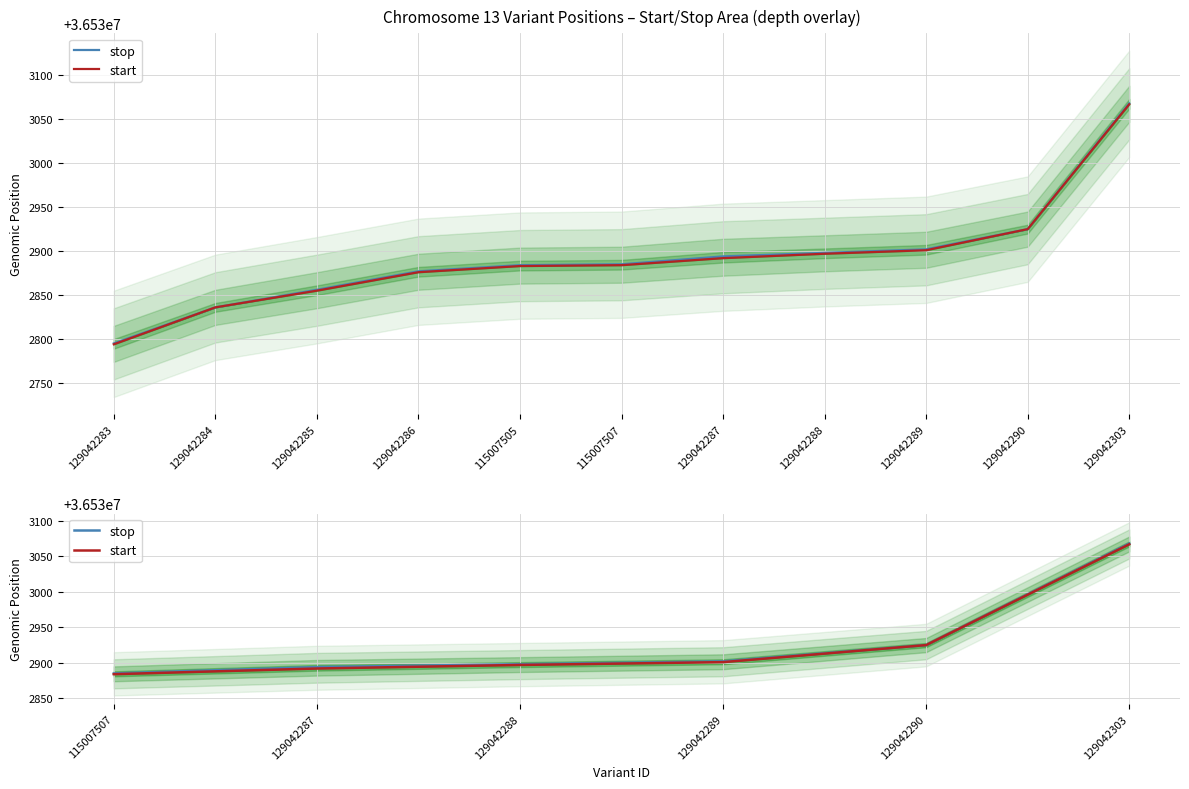

At 129042288, list the series in order from smallest to largest.

start, stop